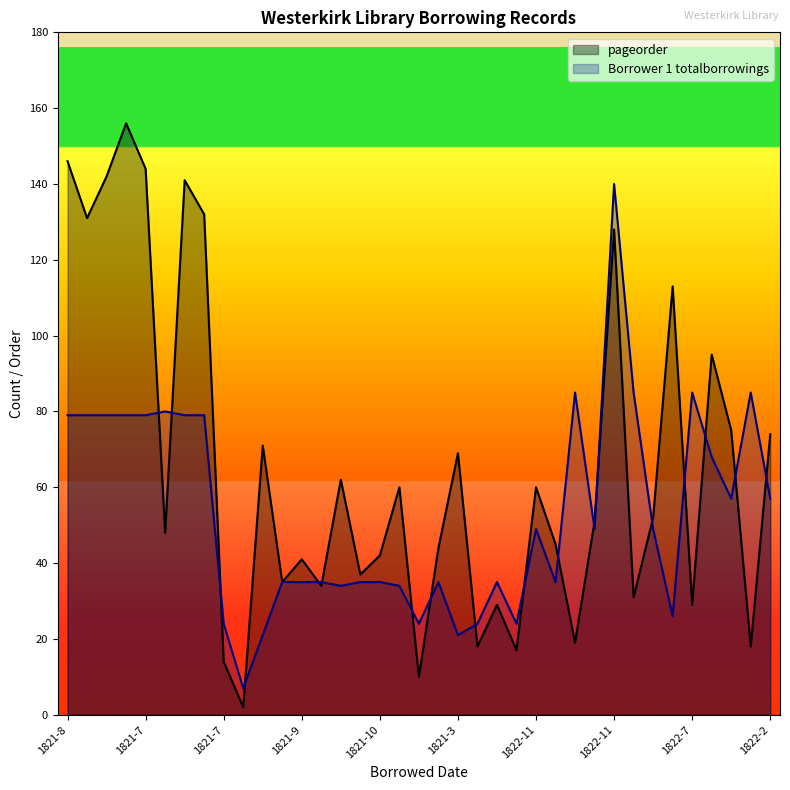

Which series has the largest total across all categories?

pageorder